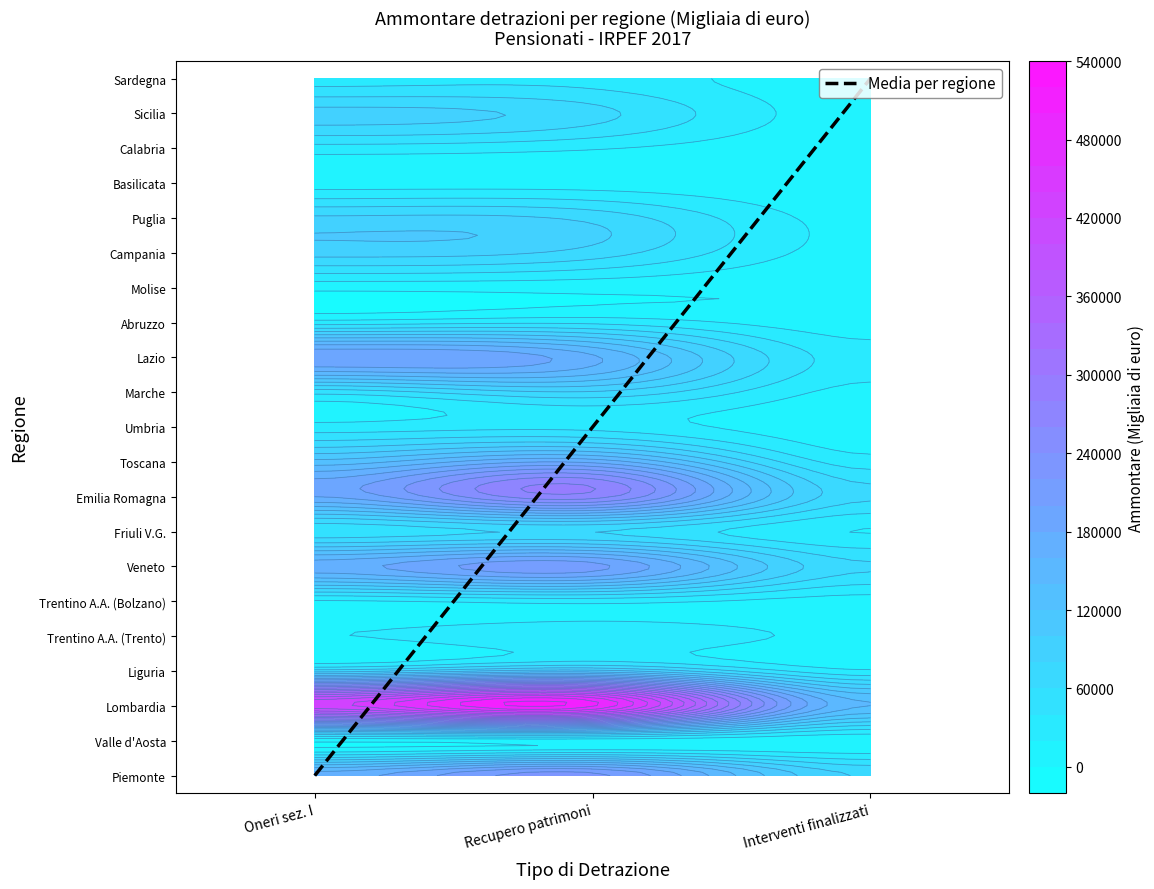

How many data points are less than 10?

10